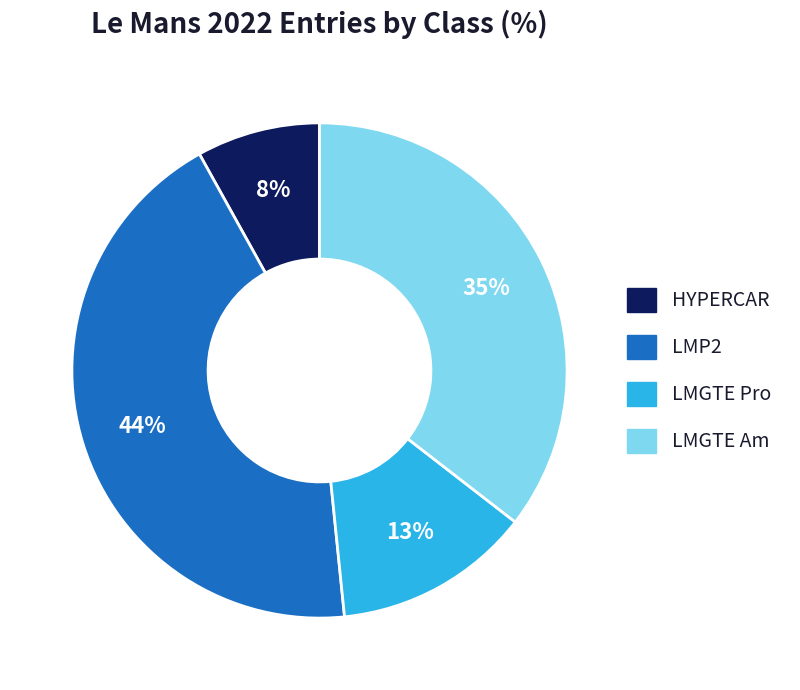

Which category has the biggest portion of the pie?

LMP2